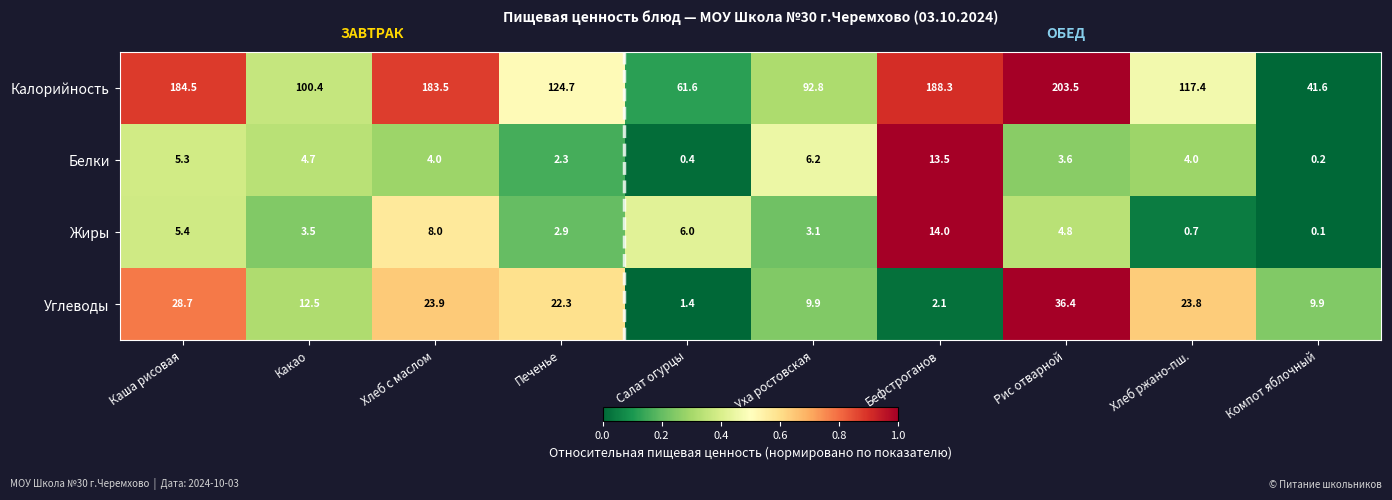

Which series has the largest range (max minus min)?

Калорийность